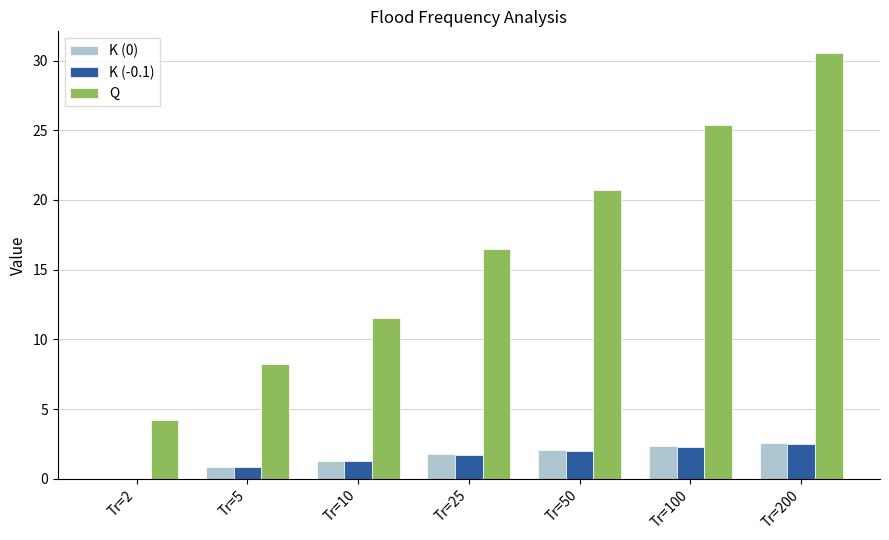

What is the total value across all series at Tr=2?

4.2